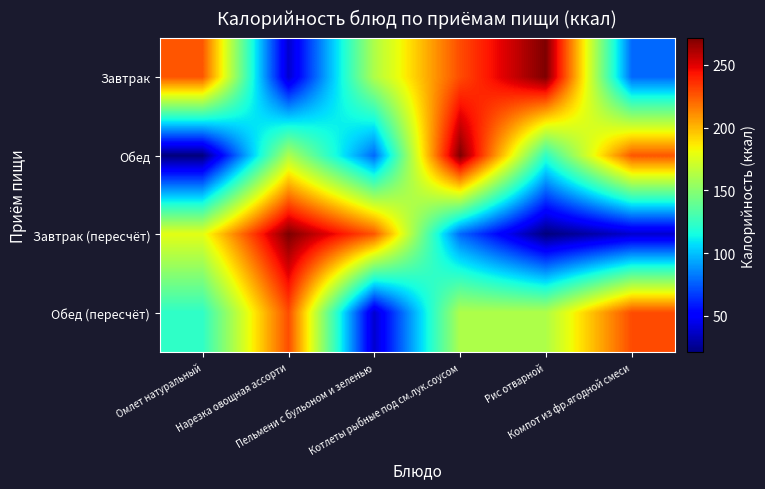

Reading left to right, list all the values displayed in this chart.

Завтрак: Омлет натуральный=225.5	Нарезка овощная ассорти=38.2	Пельмени с бульоном и зеленью=161.5	Котлеты рыбные под см.лук.соусом=228.4	Рис отварной=271.2	Компот из фр.ягодной смеси=78.2
Обед: Омлет натуральный=21.1	Нарезка овощная ассорти=161.5	Пельмени с бульоном и зеленью=78.2	Котлеты рыбные под см.лук.соусом=271.2	Рис отварной=122.9	Компот из фр.ягодной смеси=225.5
Завтрак (пересчёт): Омлет натуральный=177.6	Нарезка овощная ассорти=271.2	Пельмени с бульоном и зеленью=225.5	Котлеты рыбные под см.лук.соусом=78.2	Рис отварной=21.1	Компот из фр.ягодной смеси=38.2
Обед (пересчёт): Омлет натуральный=122.9	Нарезка овощная ассорти=228.4	Пельмени с бульоном и зеленью=38.2	Котлеты рыбные под см.лук.соусом=161.5	Рис отварной=161.5	Компот из фр.ягодной смеси=228.4